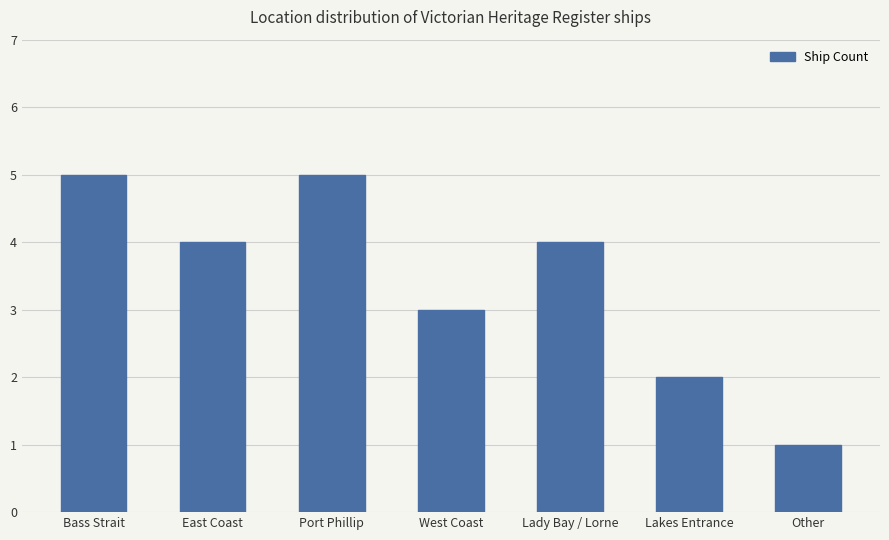

How many bars are there in total?

7